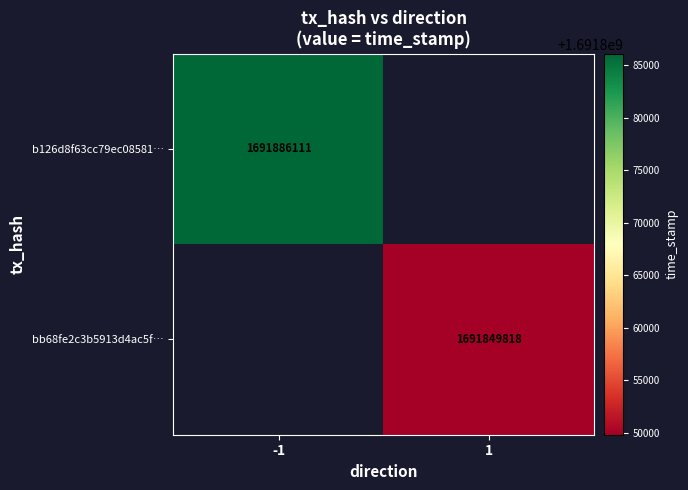

Is the value of b126d8f63cc79ec08581… at -1 greater than the value of bb68fe2c3b5913d4ac5f… at 1?

Yes